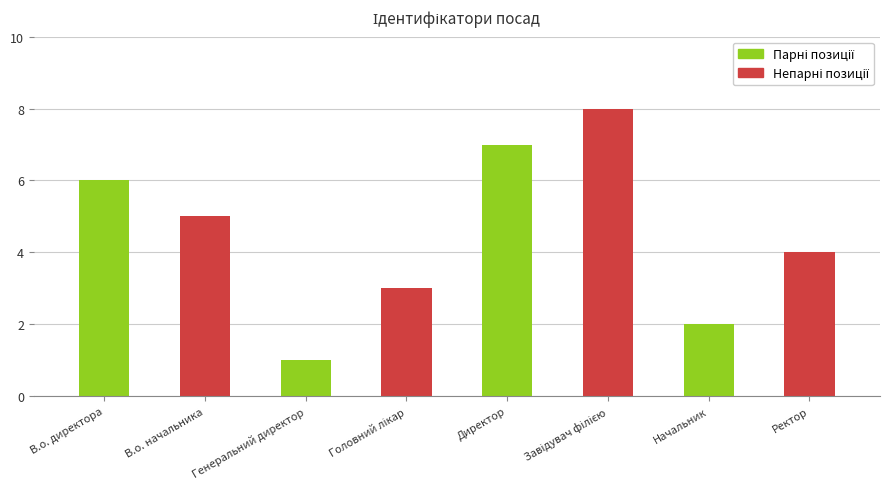

Are the bars grouped side by side (vs. stacked)?

No